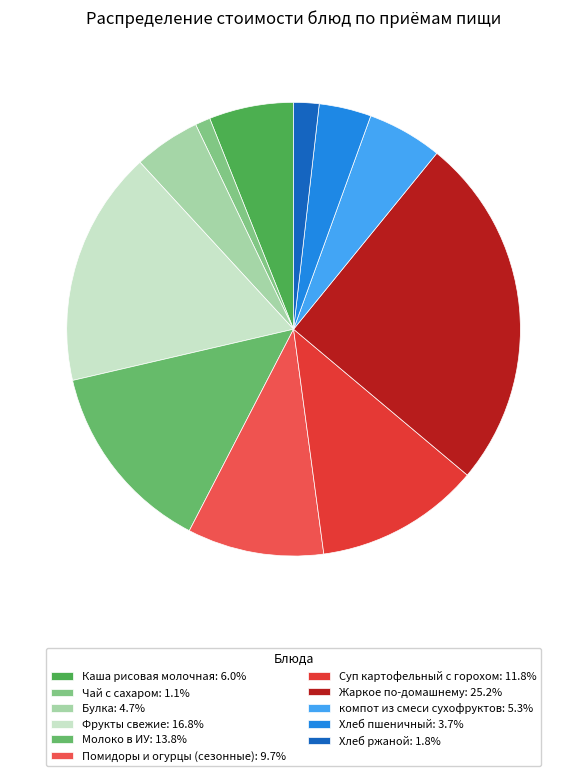

Rank the categories by value from lowest to highest.

Чай с сахаром, Хлеб ржаной, Хлеб пшеничный, Булка, компот из смеси сухофруктов, Каша рисовая молочная, Помидоры и огурцы (сезонные), Суп картофельный с горохом, Молоко в ИУ, Фрукты свежие, Жаркое по-домашнему